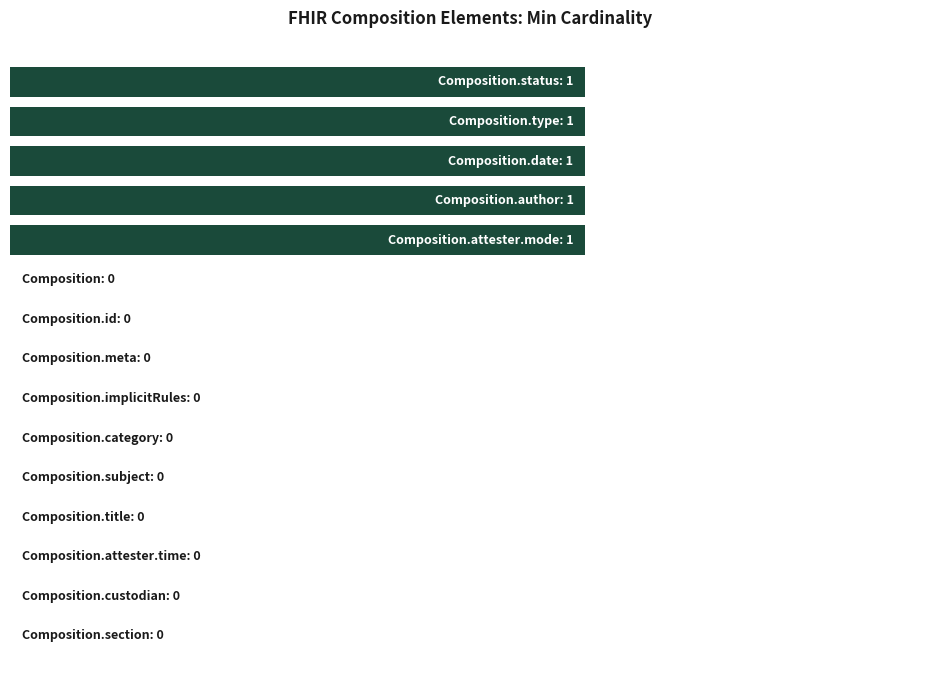

Are the bars horizontal?

Yes